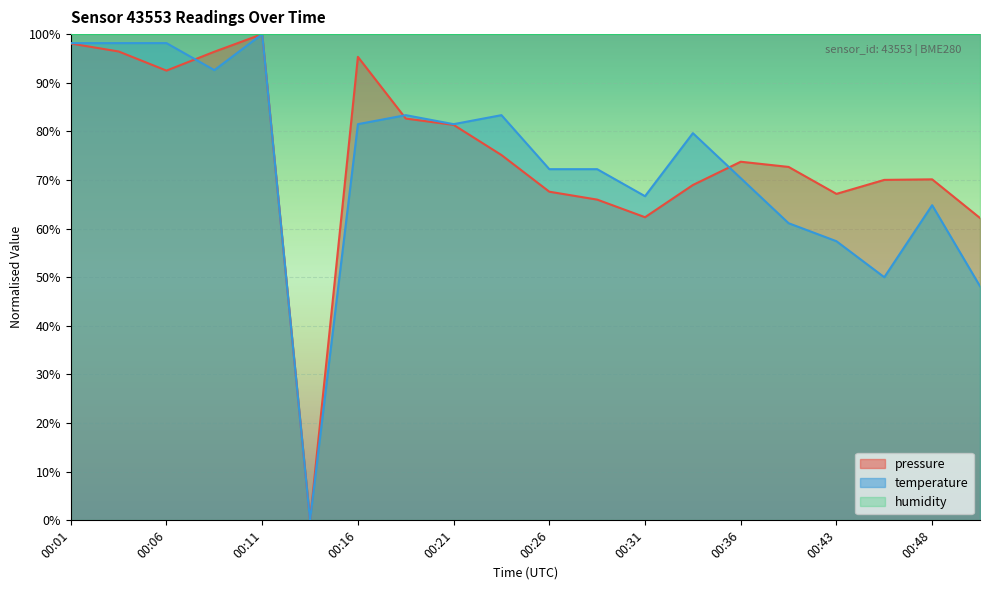

How many data points in temperature are above 79?

10